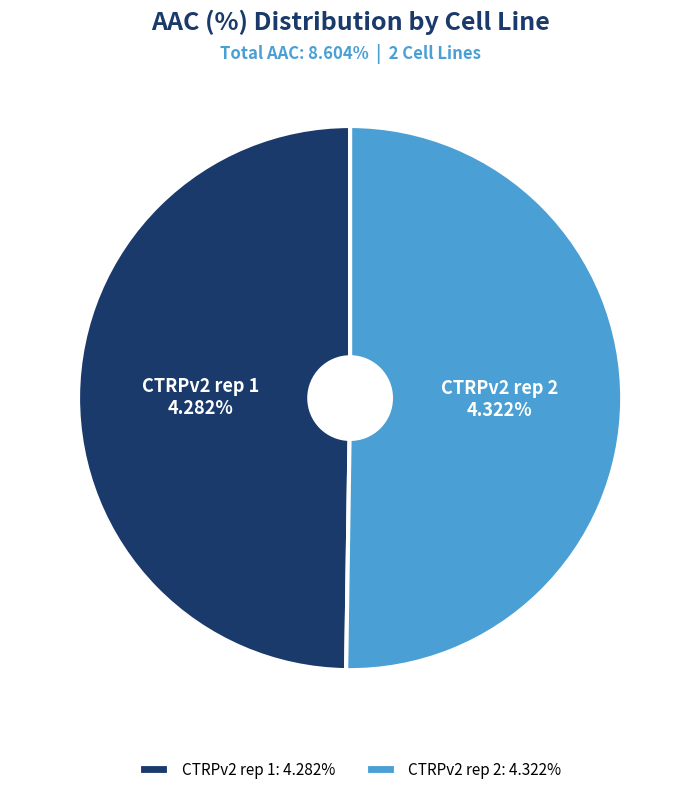

Combined, do CTRPv2 rep 1 and CTRPv2 rep 2 account for over 50%?

Yes